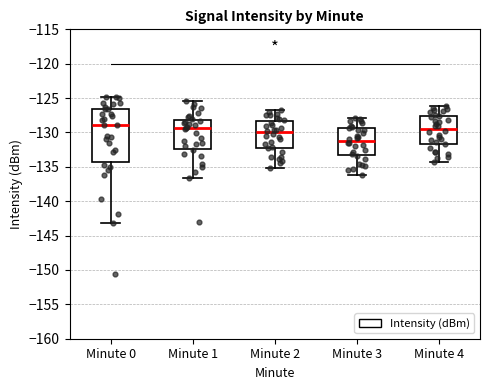

Reading left to right, read every box against the y-axis: the position of its median line, the range the box covers, and the ends of its whiskers. The values are not printed on the chart, so give them approximately, as read against the axis.

Minute 0: median -129.0, box -134.5 to -126.5, whiskers -143.0 to -125.0
Minute 1: median -129.5, box -132.5 to -128.0, whiskers -136.5 to -125.5
Minute 2: median -130.0, box -132.0 to -128.5, whiskers -135.0 to -127.0
Minute 3: median -131.0, box -133.5 to -129.5, whiskers -136.0 to -128.0
Minute 4: median -129.5, box -131.5 to -127.5, whiskers -134.5 to -126.0